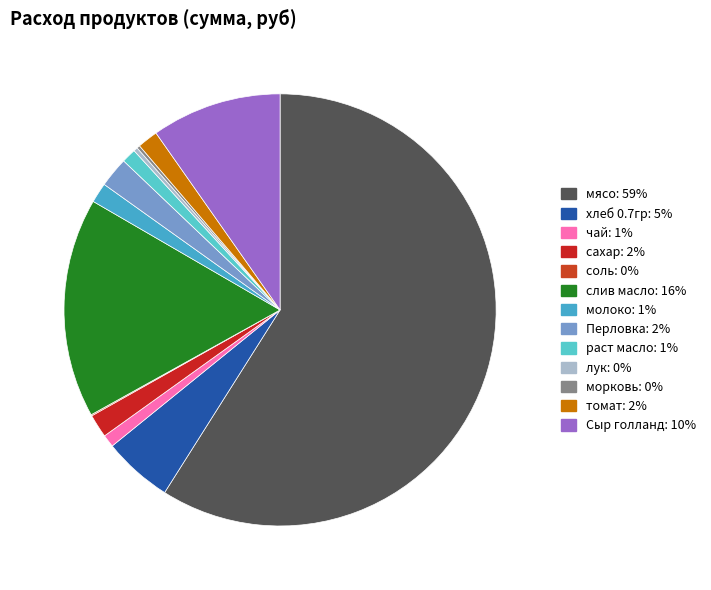

Which slice is the smallest?

соль